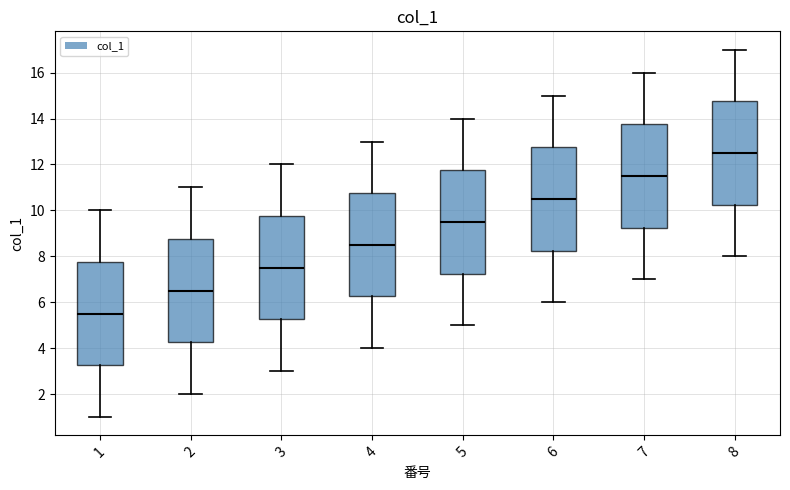

Which box's median line is the highest?

8